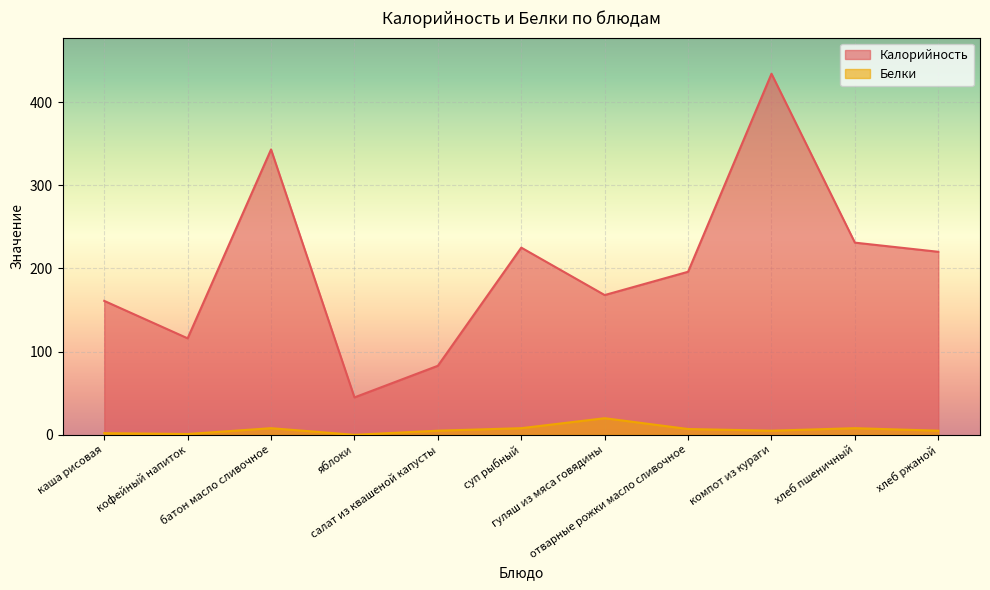

What value does the Белки series have at каша рисовая?

2